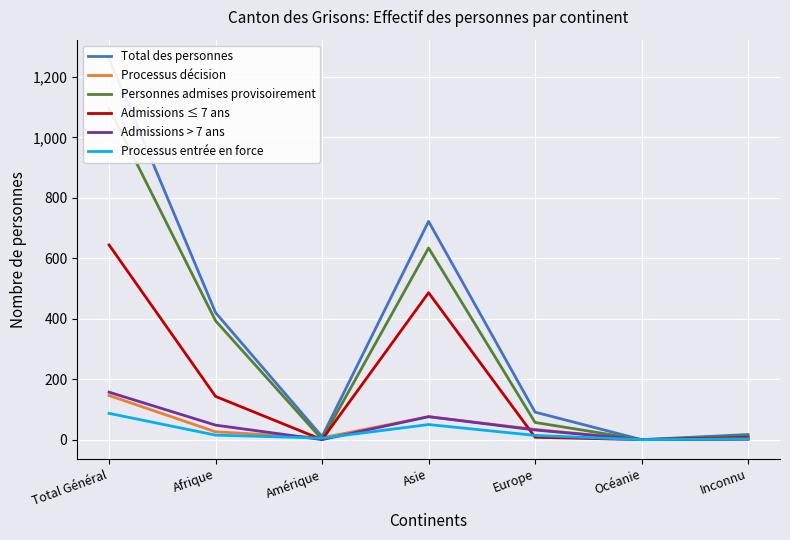

The value of Processus entrée en force at Europe is 24. True or false?

False